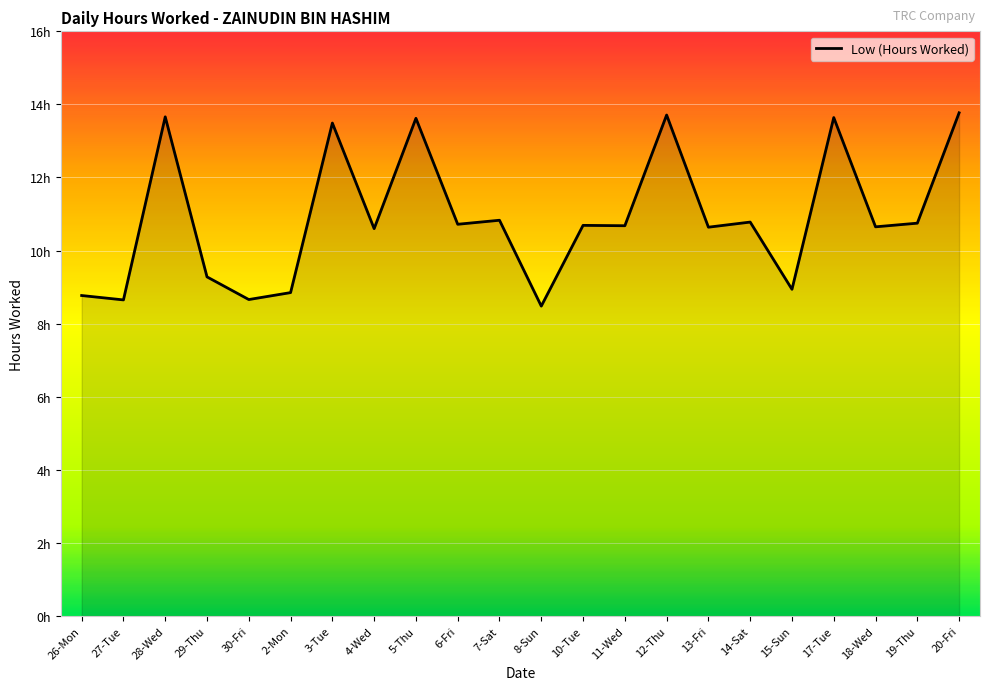

Does the chart have visible grid lines?

Yes